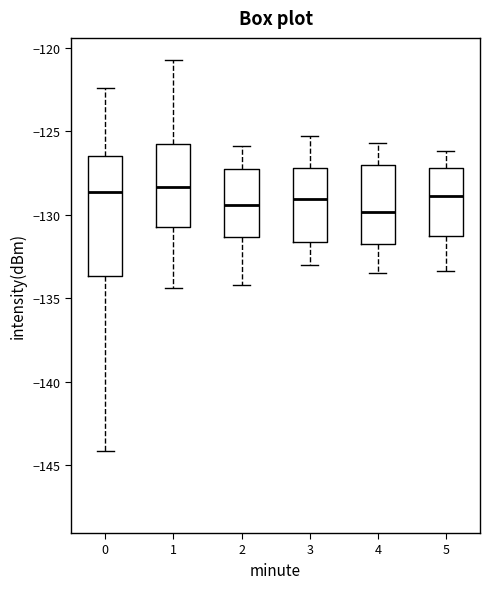

Where does the median line of the box at x = 1 sit on the y-axis? The values are not printed on the chart, so give them approximately, as read against the axis.

-128.5